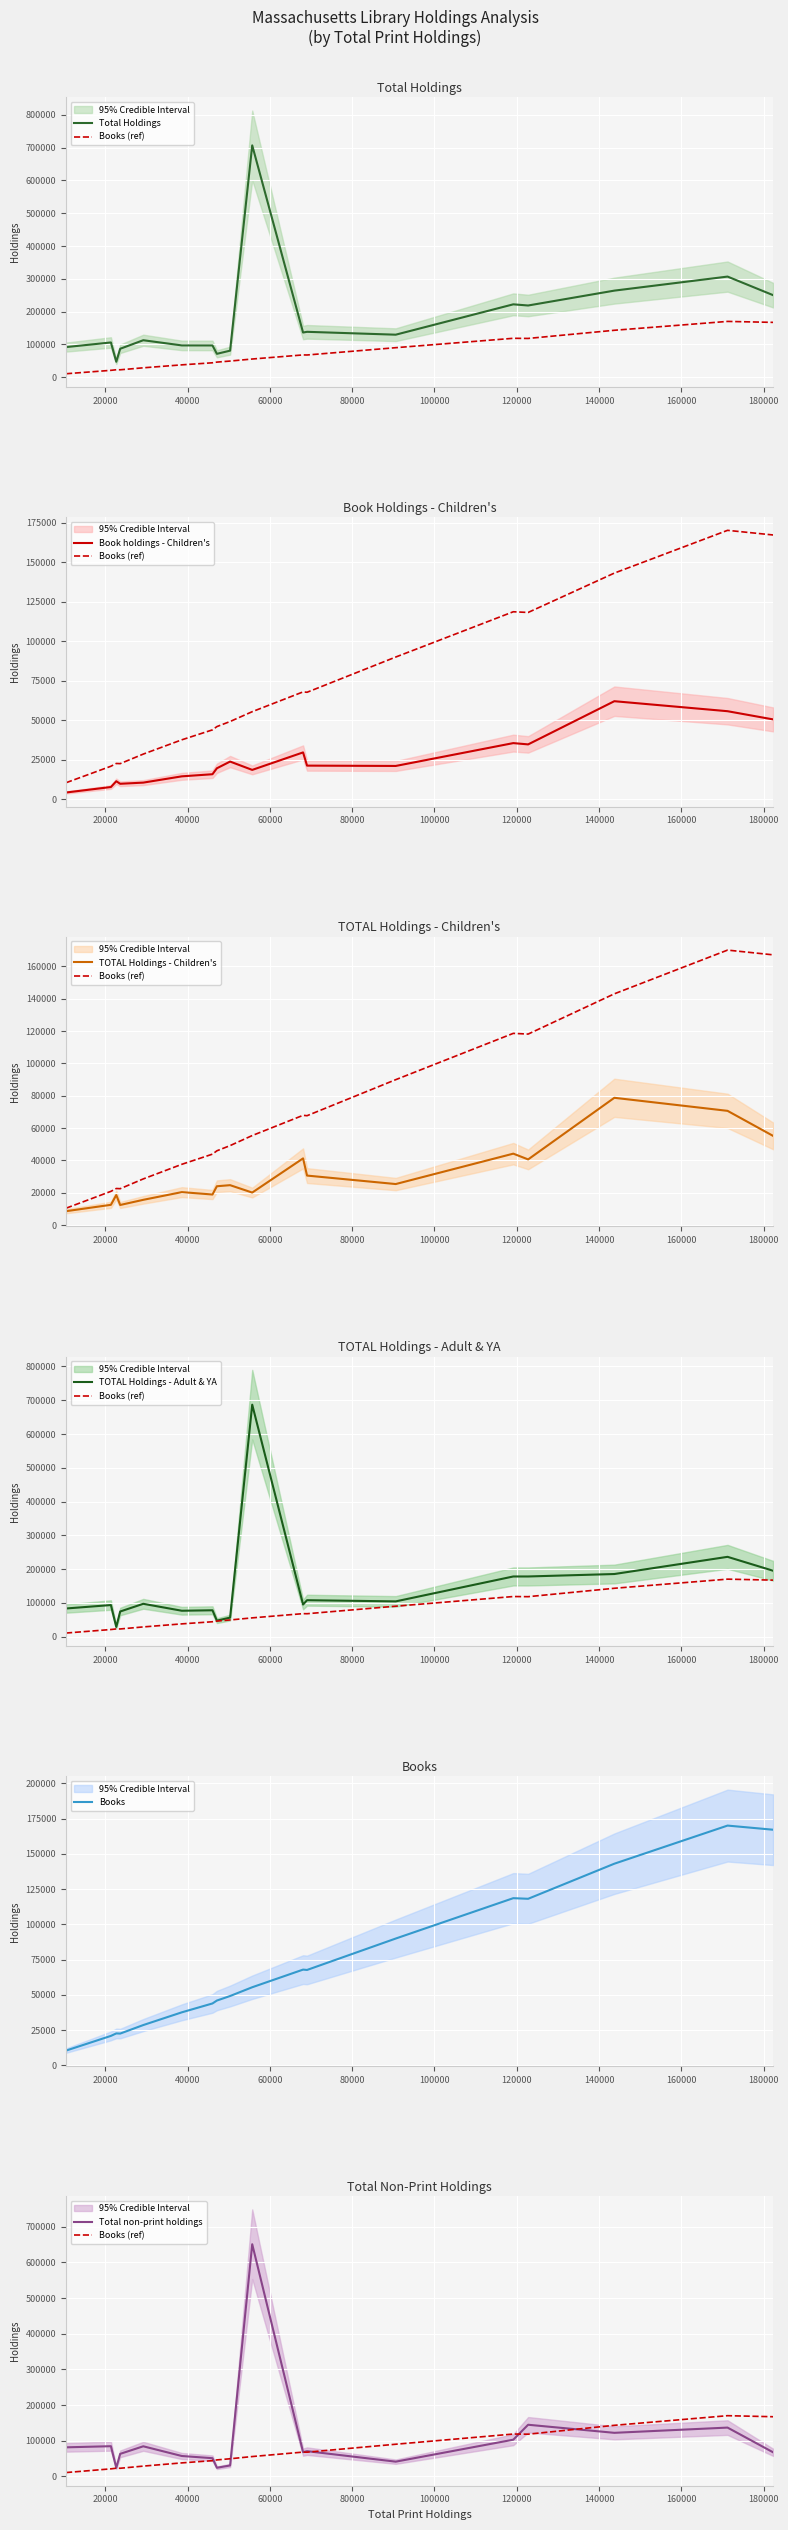

The Book holdings - Children's series shows 3169 at Ayer. True or false?

False